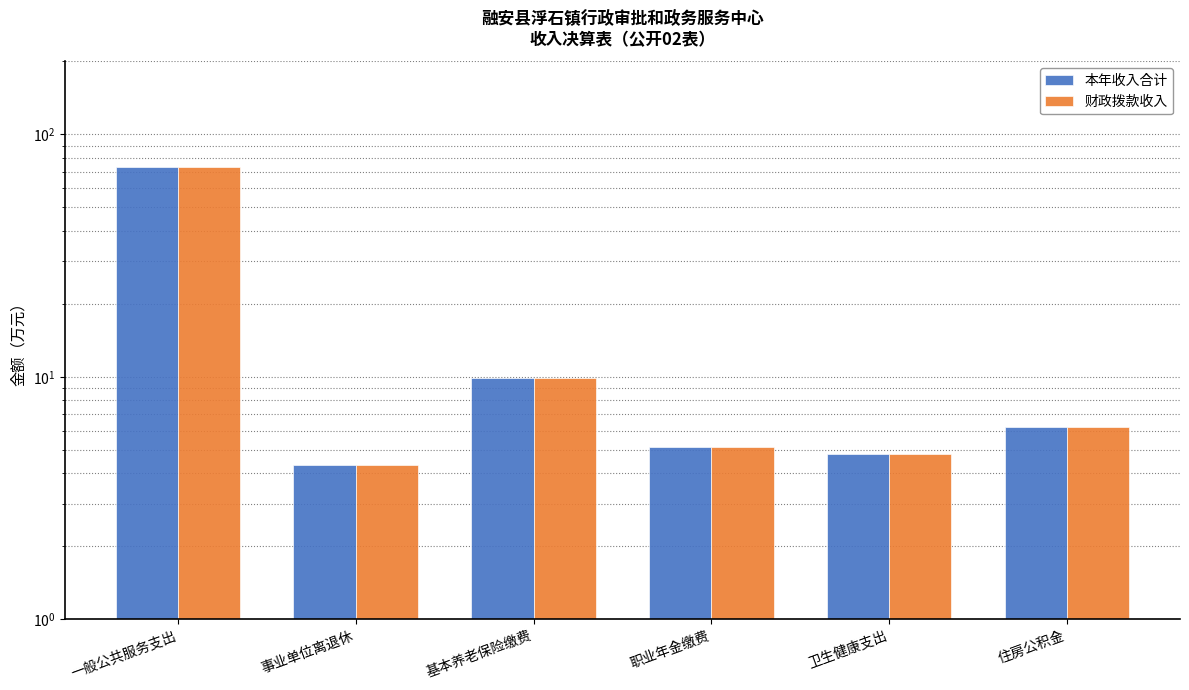

What are all the series names shown in the legend?

本年收入合计, 财政拨款收入